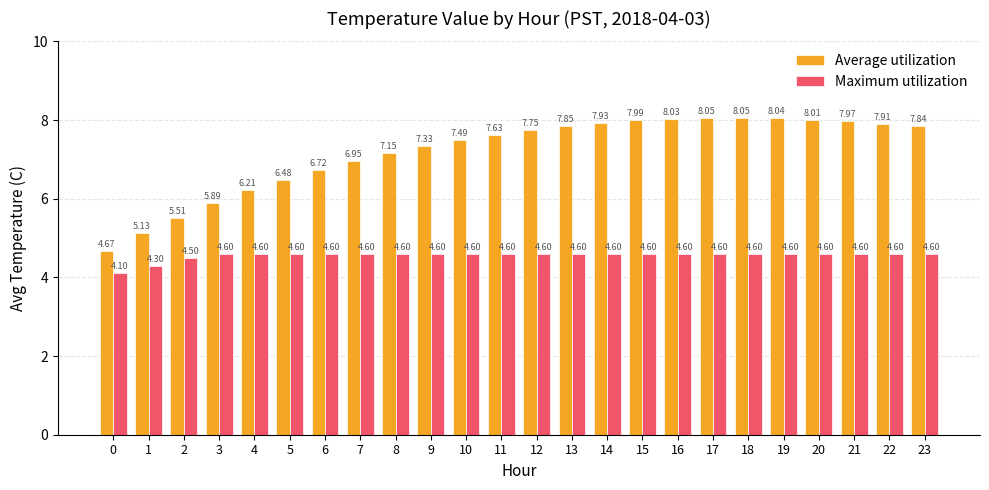

At 16, list the series in order from largest to smallest.

Average utilization, Maximum utilization